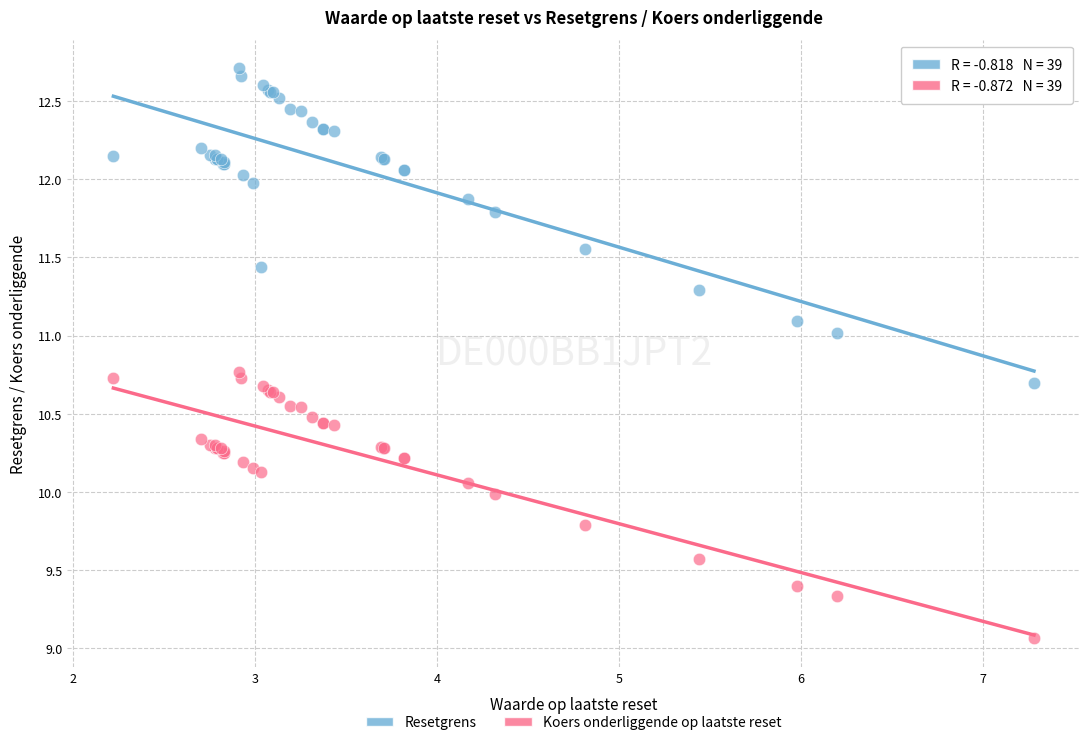

What is the X range (max minus min) for the scatter plot?

5.1